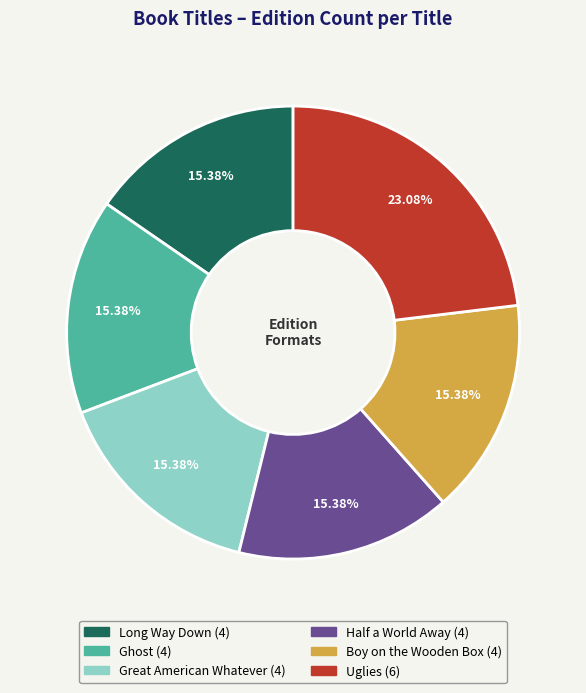

Is it true that Uglies is 23% of the pie?

True